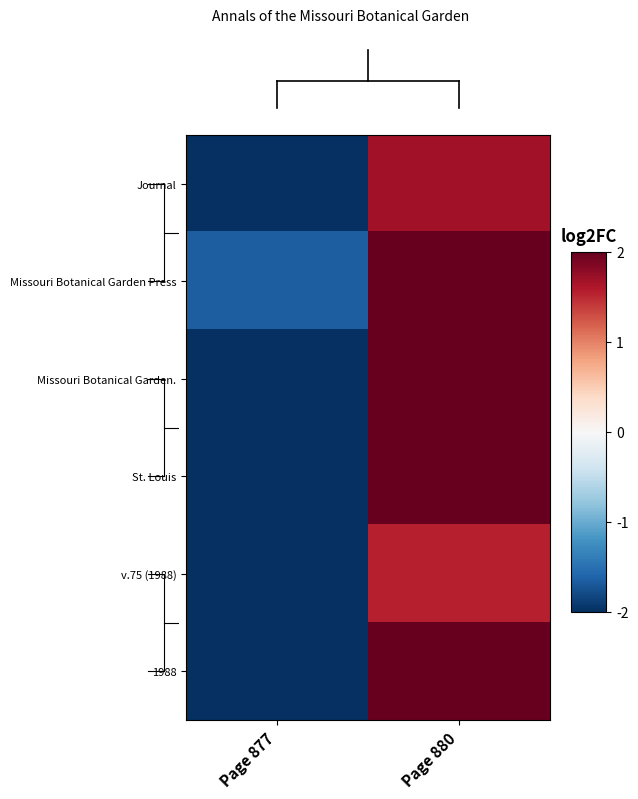

What is the spread (max minus min) of values at Page 880?

0.4